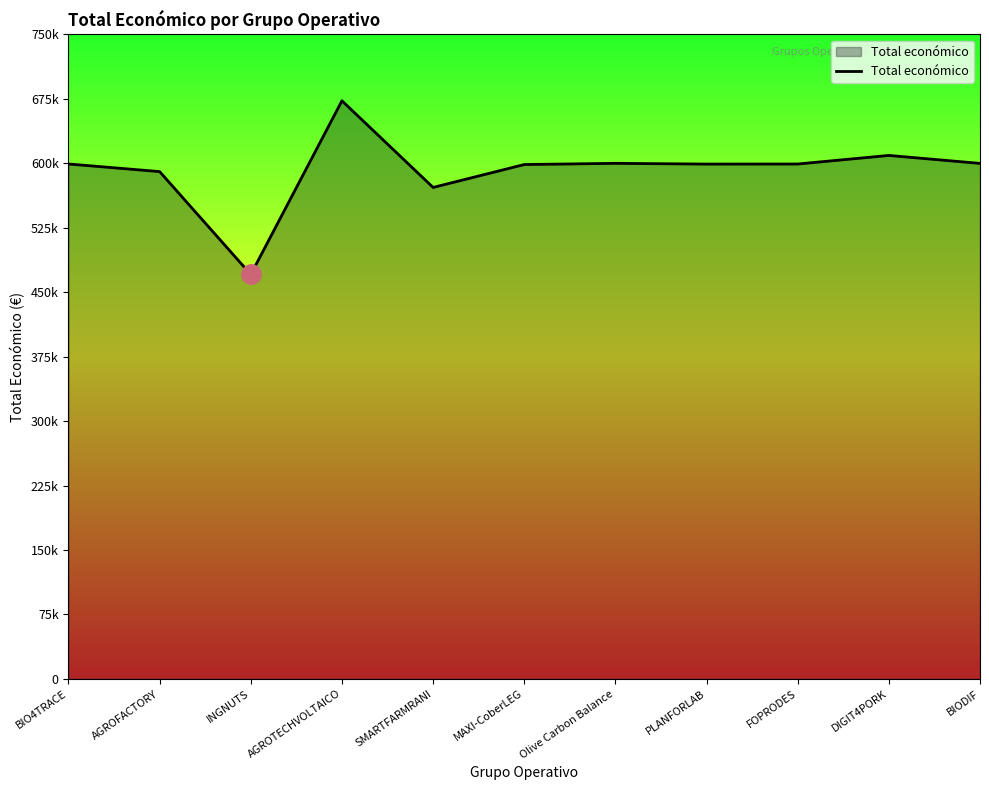

The chart shows a value of 391334 at FOPRODES. True or false?

False